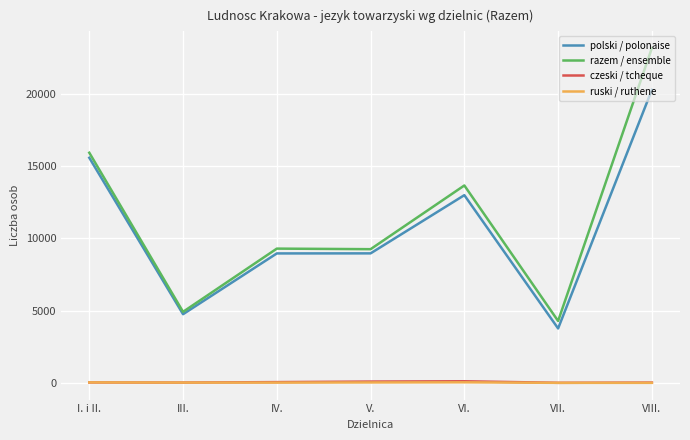

Which series changed the most between VI. and VII.?

razem / ensemble